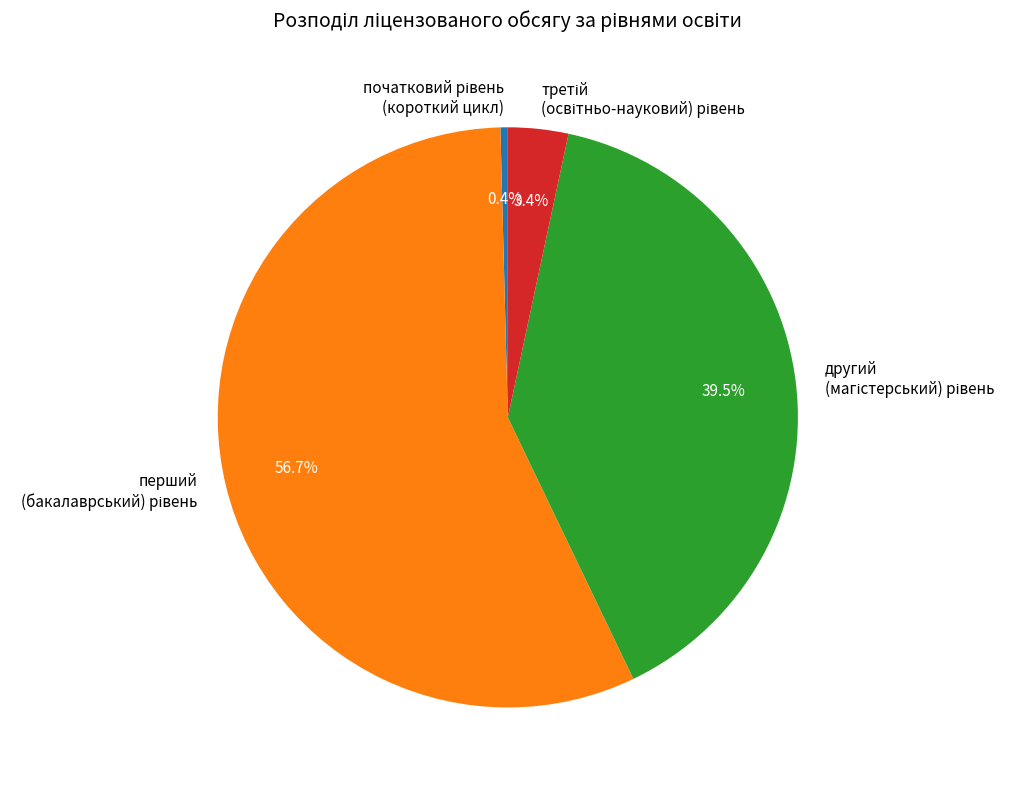

Is there a majority slice in this chart?

Yes